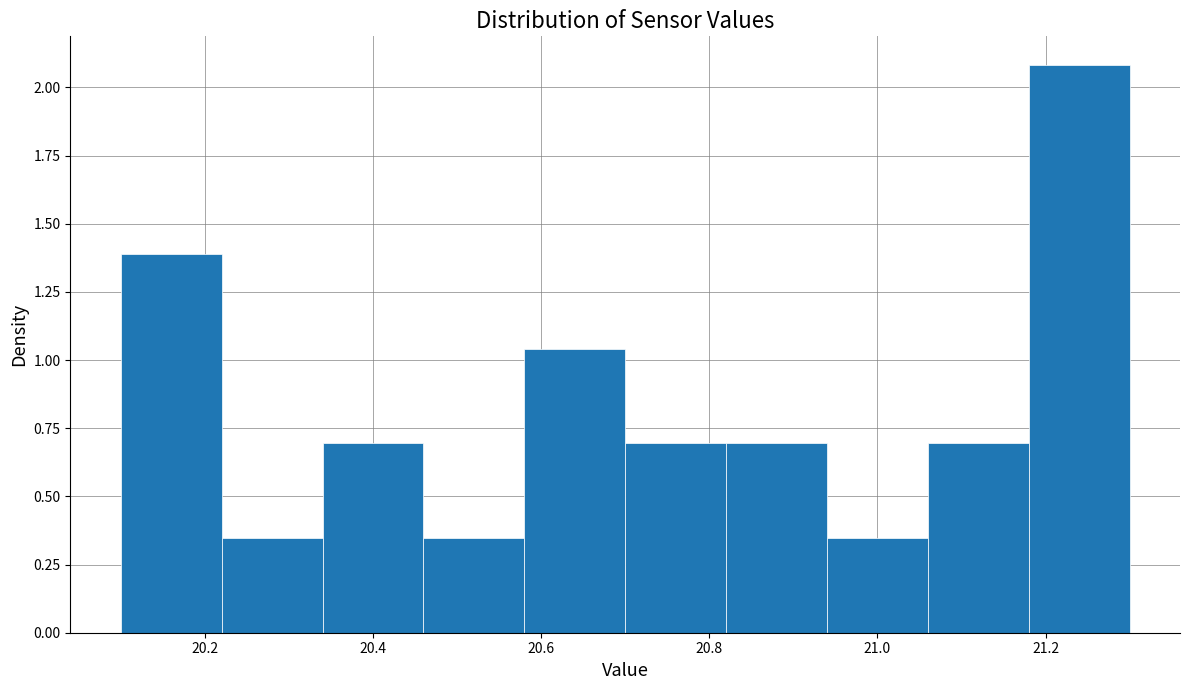

What is the height of the bar covering 20.10 to 20.22 on the x-axis? The values are not printed on the chart, so give them approximately, as read against the axis.

1.40